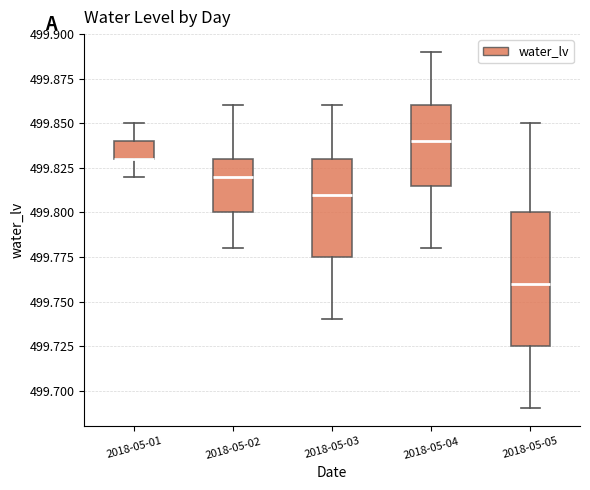

Reading left to right, read every box against the y-axis: the position of its median line, the range the box covers, and the ends of its whiskers. The values are not printed on the chart, so give them approximately, as read against the axis.

2018-05-01: median 499.830 (drawn on the box's lower edge), box 499.830 to 499.840, whiskers 499.820 to 499.850
2018-05-02: median 499.820, box 499.800 to 499.830, whiskers 499.780 to 499.860
2018-05-03: median 499.810, box 499.775 to 499.830, whiskers 499.740 to 499.860
2018-05-04: median 499.840, box 499.815 to 499.860, whiskers 499.780 to 499.890
2018-05-05: median 499.760, box 499.725 to 499.800, whiskers 499.690 to 499.850